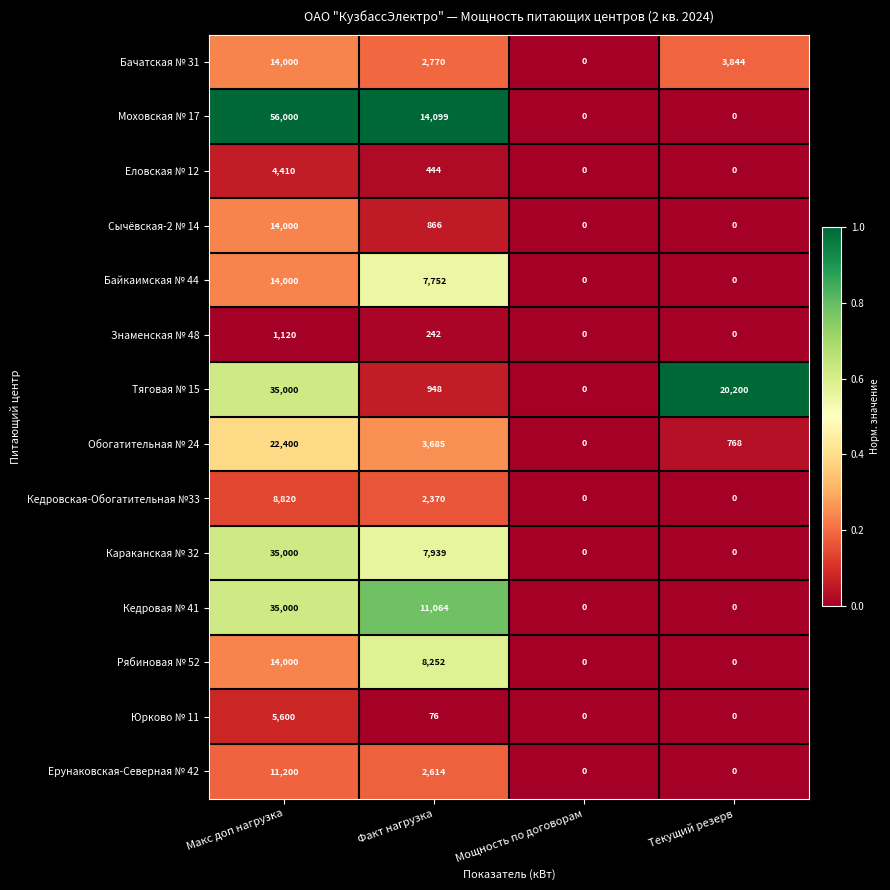

Which series has the largest total across all categories?

Моховская № 17